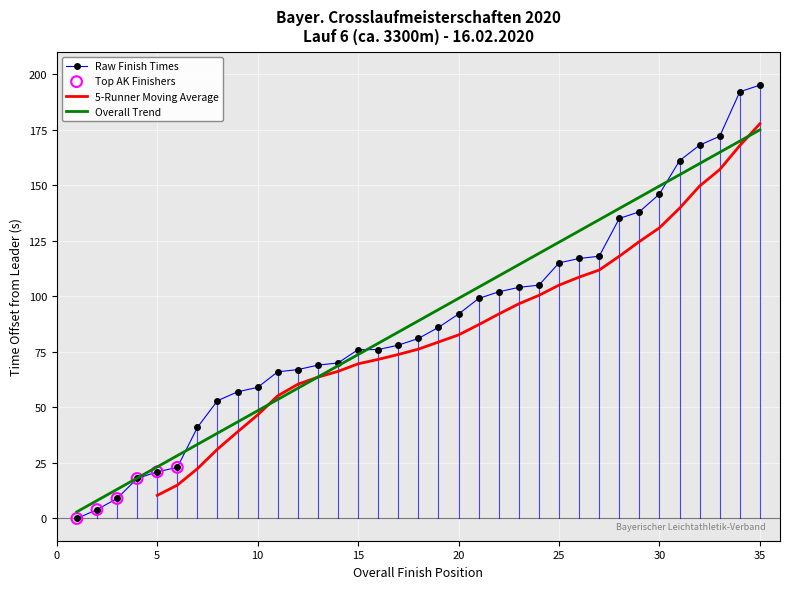

What is the maximum value for Overall Trend?

174.9